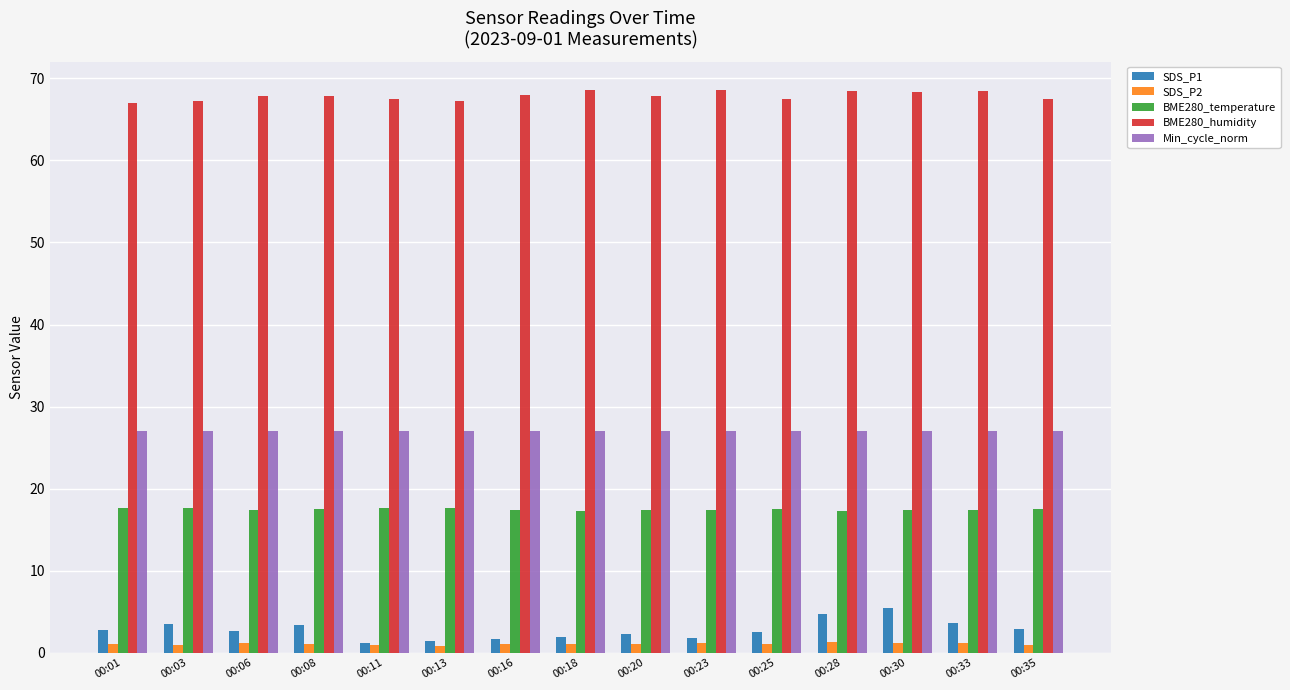

What is the sum of all BME280_humidity values?

1018.1